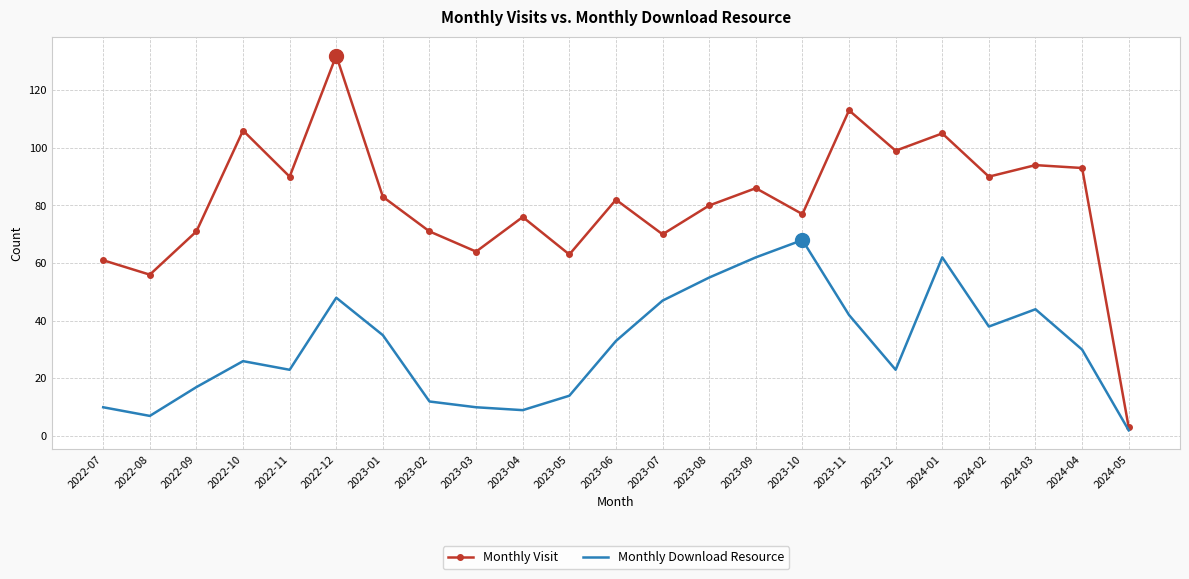

Between 2023-04 and 2024-01, which series saw the biggest shift?

Monthly Download Resource